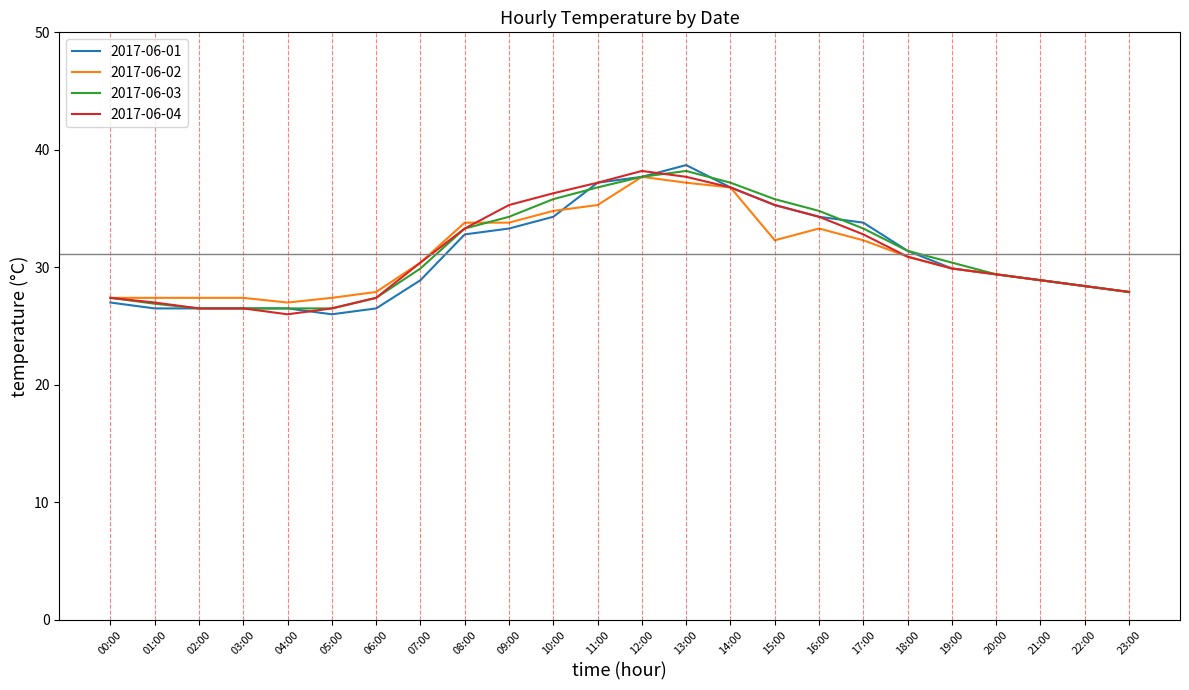

How many categories are shown in the chart?

24